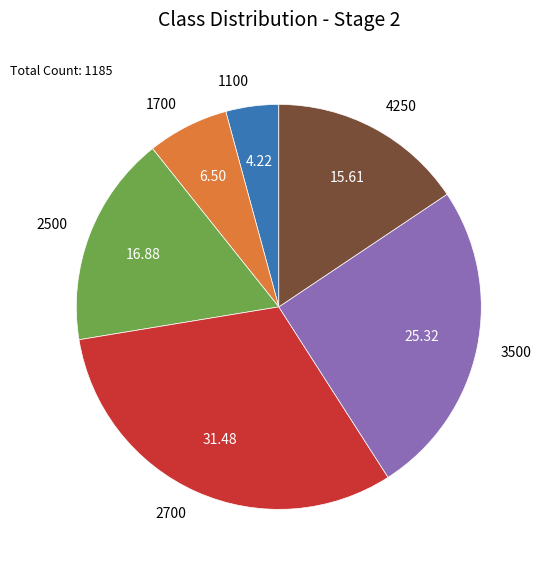

Is 1700 the majority of the pie?

No